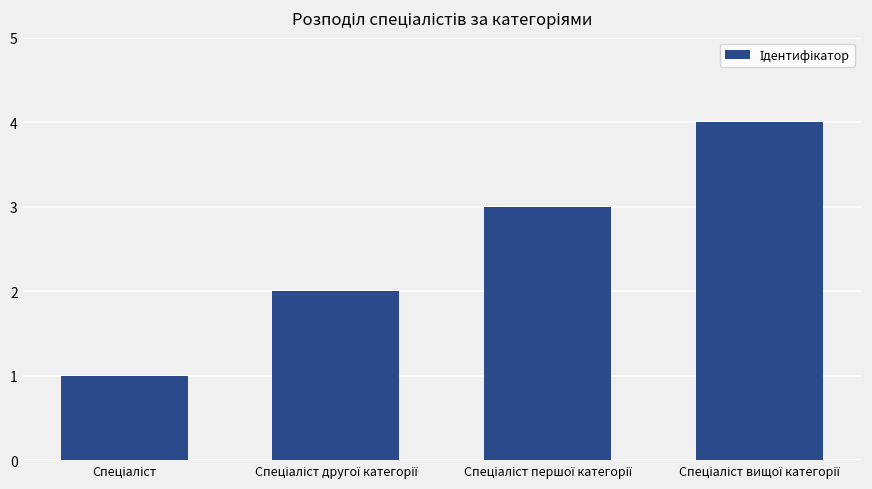

What is the difference between the maximum and minimum values?

3